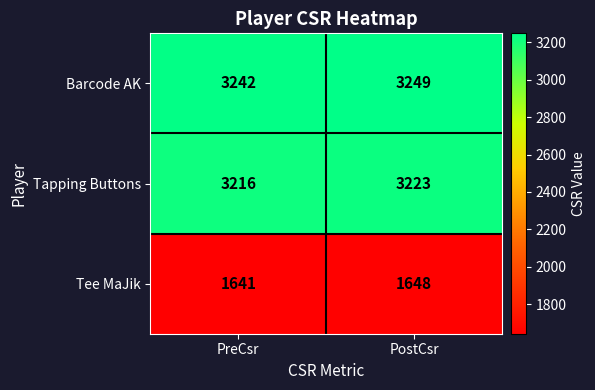

At how many categories does at least one series exceed 2385?

2